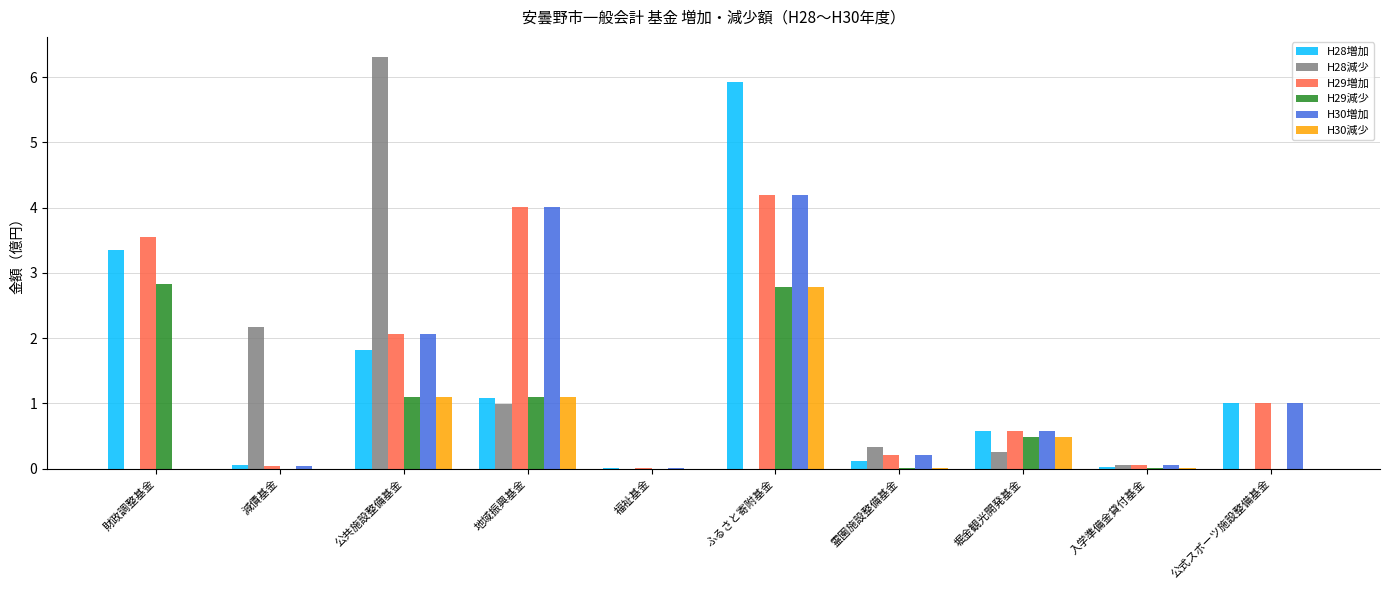

What is the maximum value for H28減少?

6.3